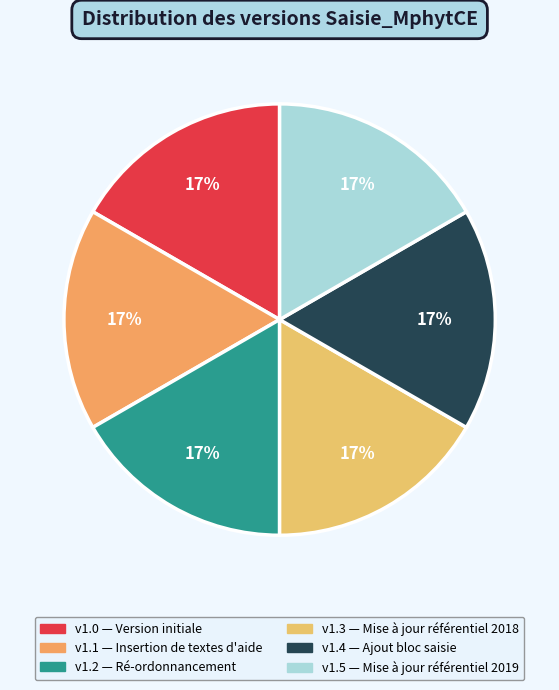

How many segments does this pie chart have?

6